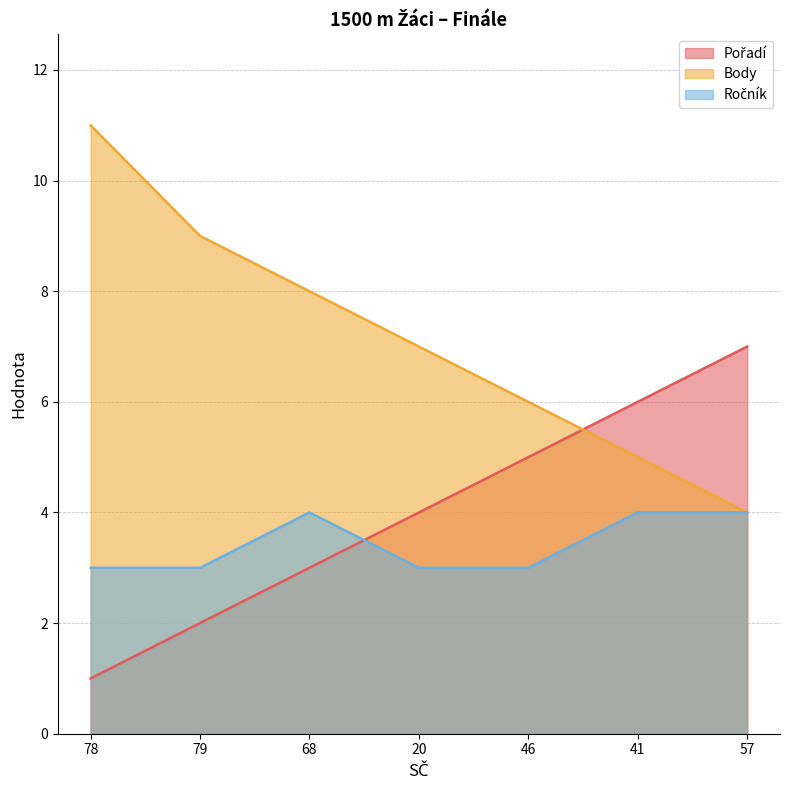

What is the lowest value of the Ročník series?

3